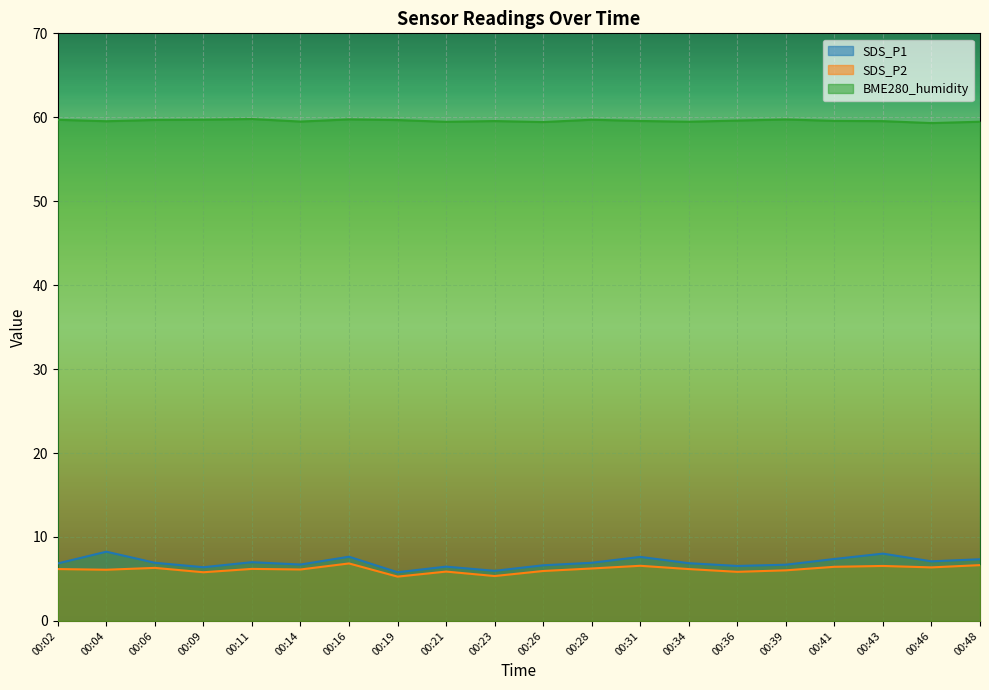

What is the sum of all SDS_P1 values?

139.2